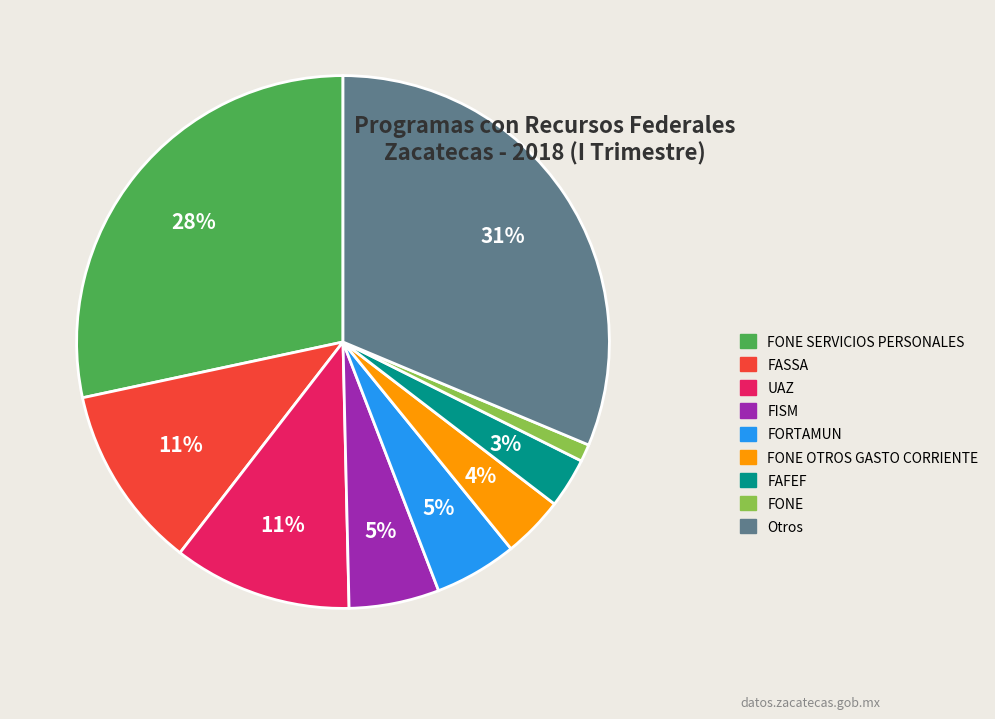

True or false: FONE OTROS GASTO CORRIENTE accounts for 4% of the total.

True